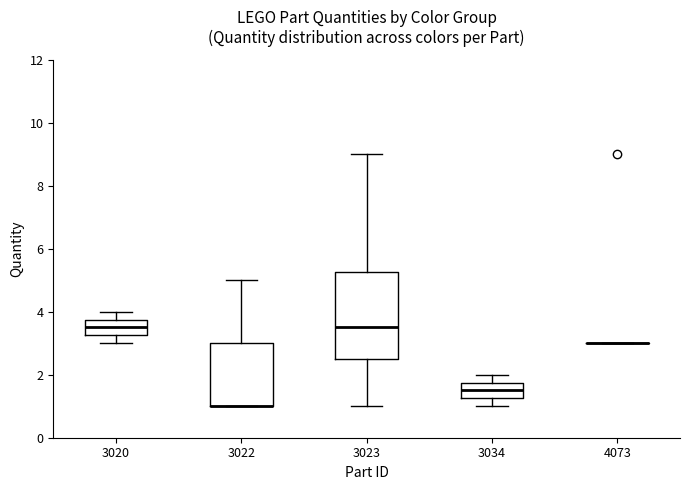

Reading left to right, read every box against the y-axis: the position of its median line, the range the box covers, and the ends of its whiskers. The values are not printed on the chart, so give them approximately, as read against the axis.

3020: median 3.6, box 3.2 to 3.8, whiskers 3.0 to 4.0
3022: median 1.0 (drawn on the box's lower edge), box 1.0 to 3.0, whiskers 1.0 to 5.0
3023: median 3.6, box 2.6 to 5.2, whiskers 1.0 to 9.0
3034: median 1.6, box 1.2 to 1.8, whiskers 1.0 to 2.0
4073: box collapsed to a line at 3.0, whiskers 3.0 to 3.0